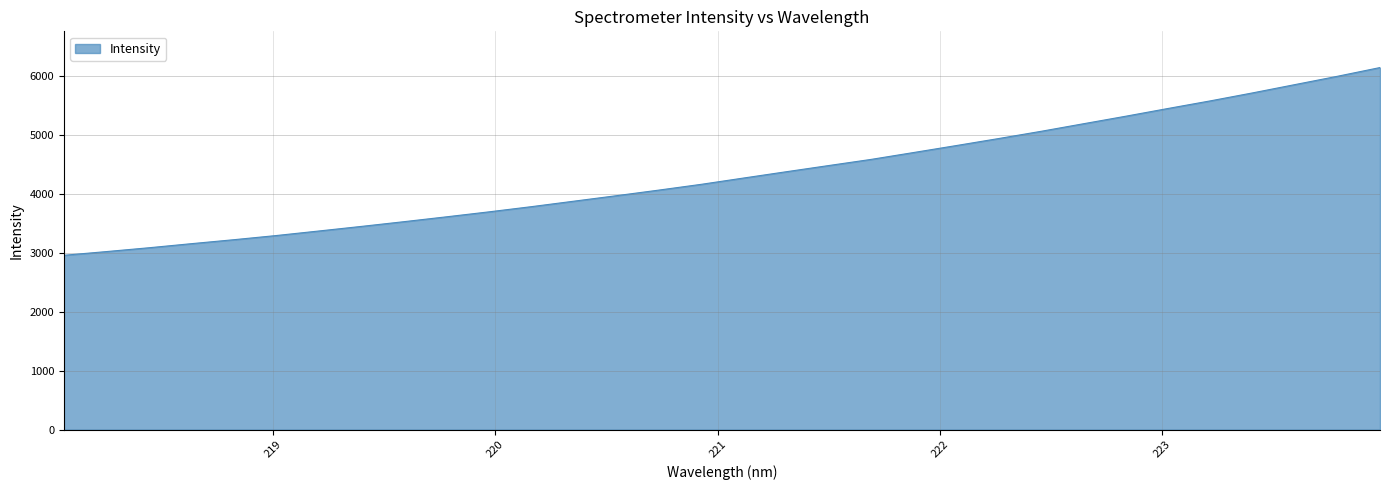

What is the smallest value displayed?

2962.3